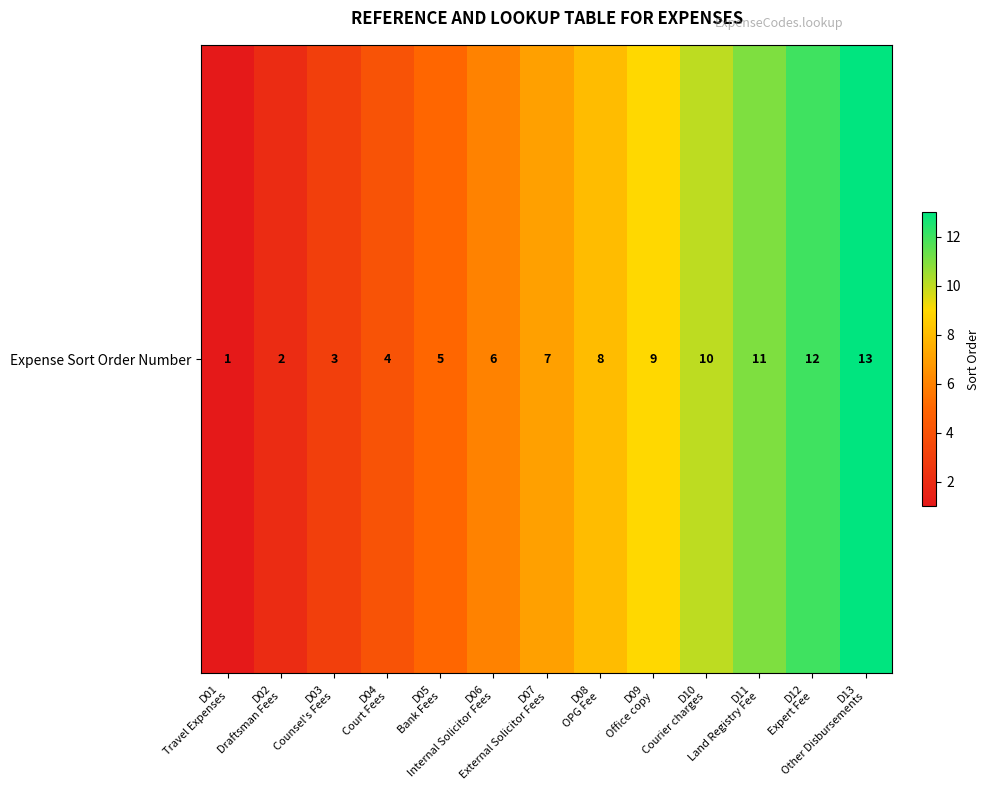

Between D11
Land Registry Fee and D02
Draftsman Fees, which is larger?

D11
Land Registry Fee